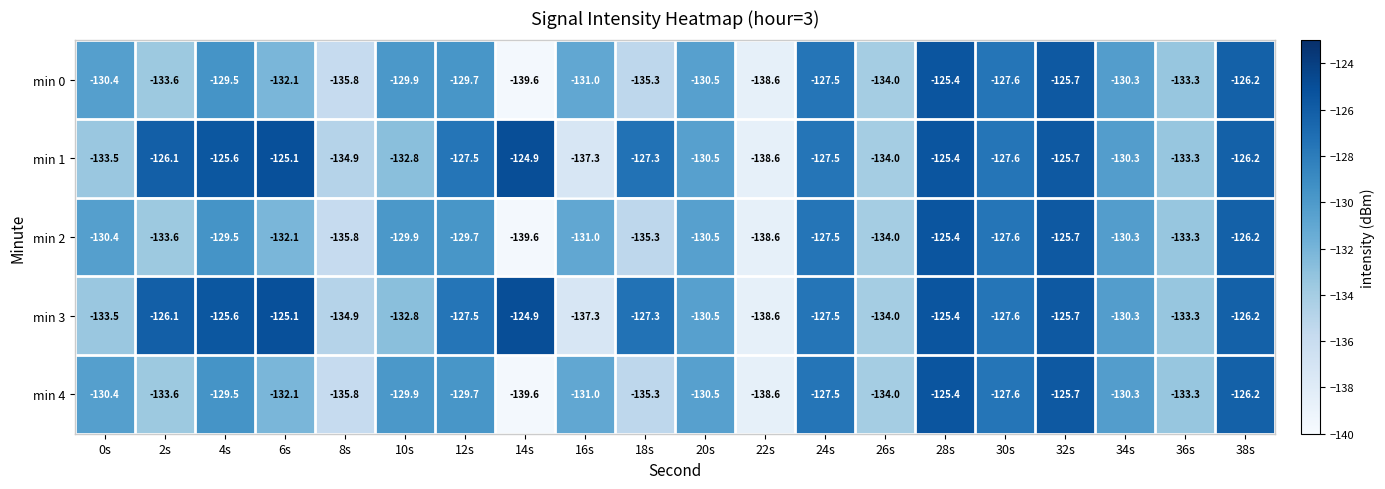

How many data points does each series have?

20